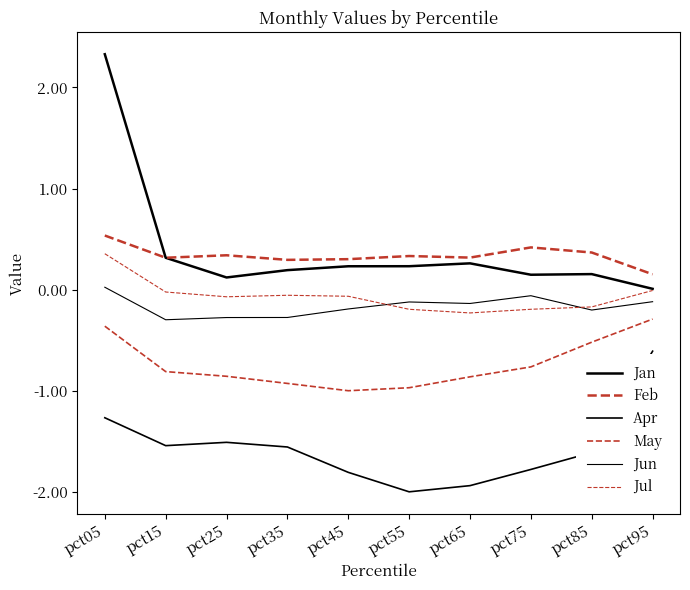

What is the minimum value for Feb?

0.2